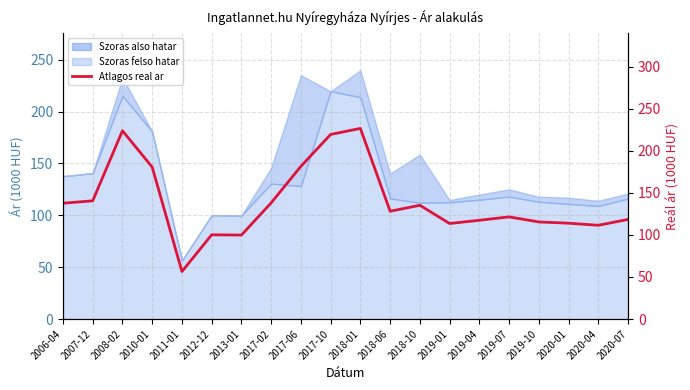

Between 2019-04 and 2019-10, which is larger?

2019-04